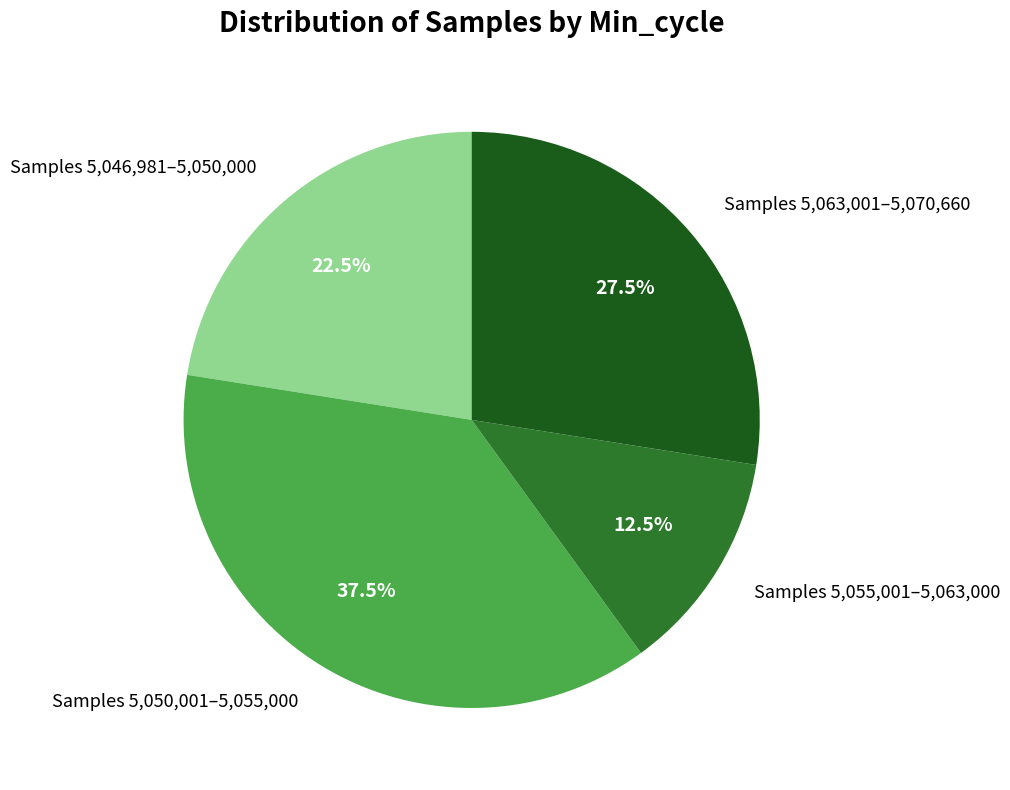

Is there any slice that represents more than half of the pie?

No